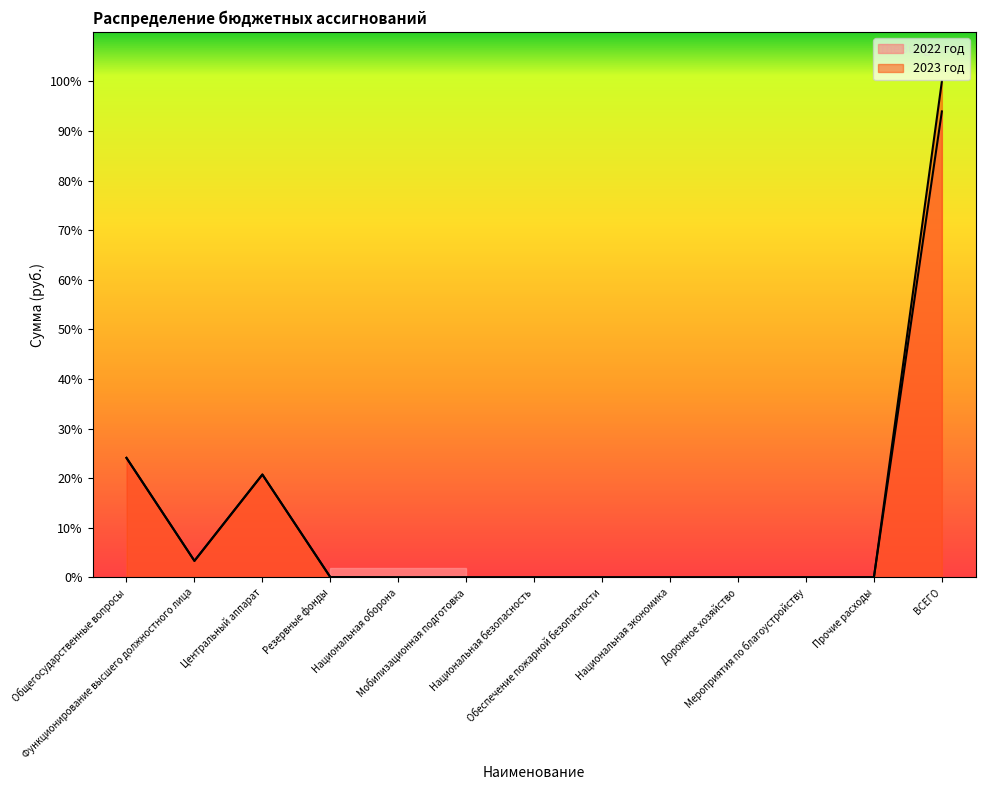

At which category is the sum across all series the highest?

ВСЕГО